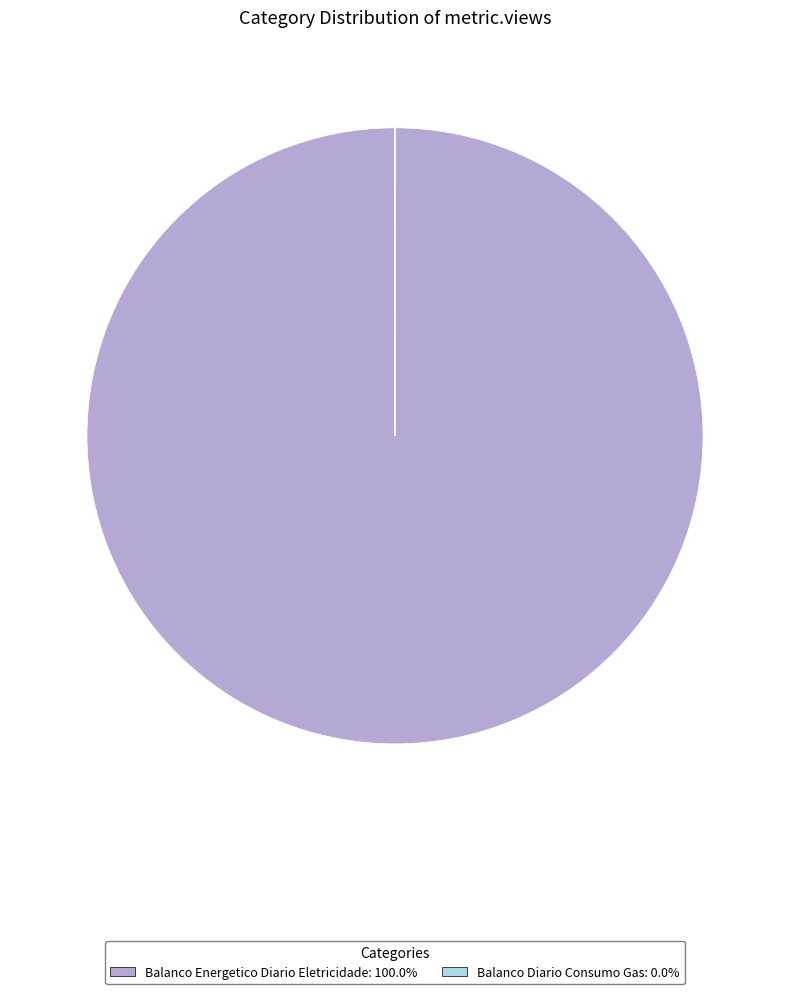

Is it true that Balanco Energetico Diario Eletricidade is 90% of the pie?

False